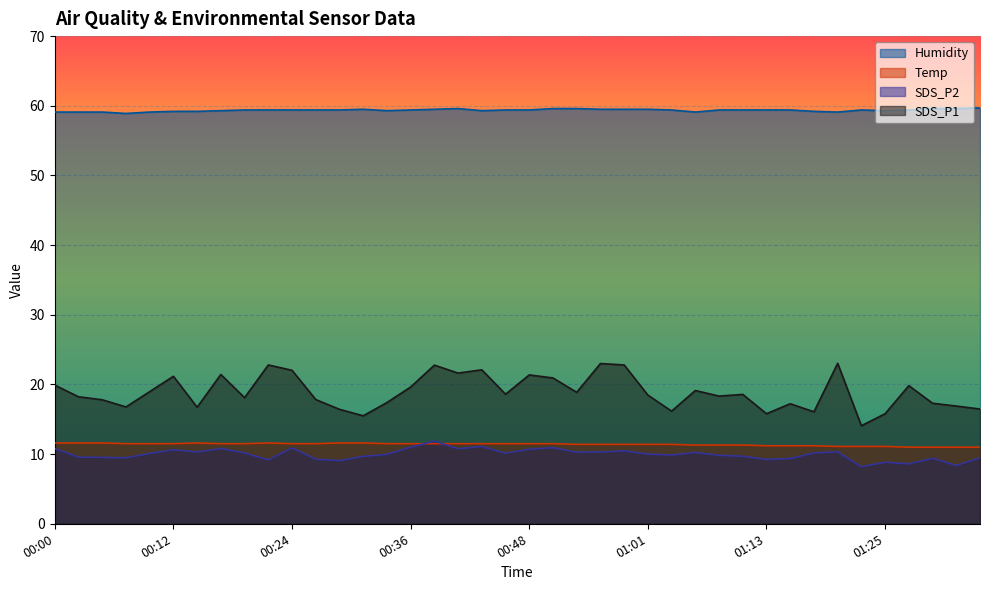

What are all the series names shown in the legend?

Humidity, Temp, SDS_P2, SDS_P1